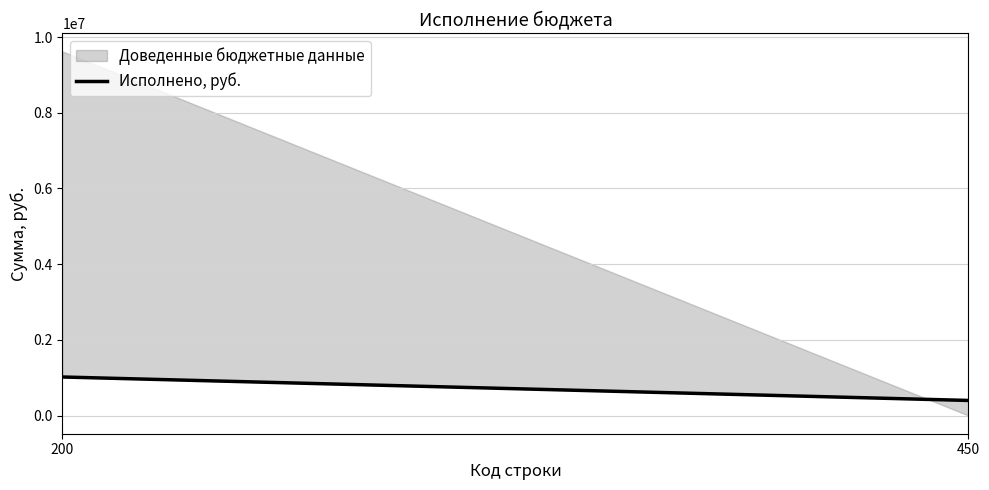

What is the ratio of the value at 200 to the value at 450?

2.6